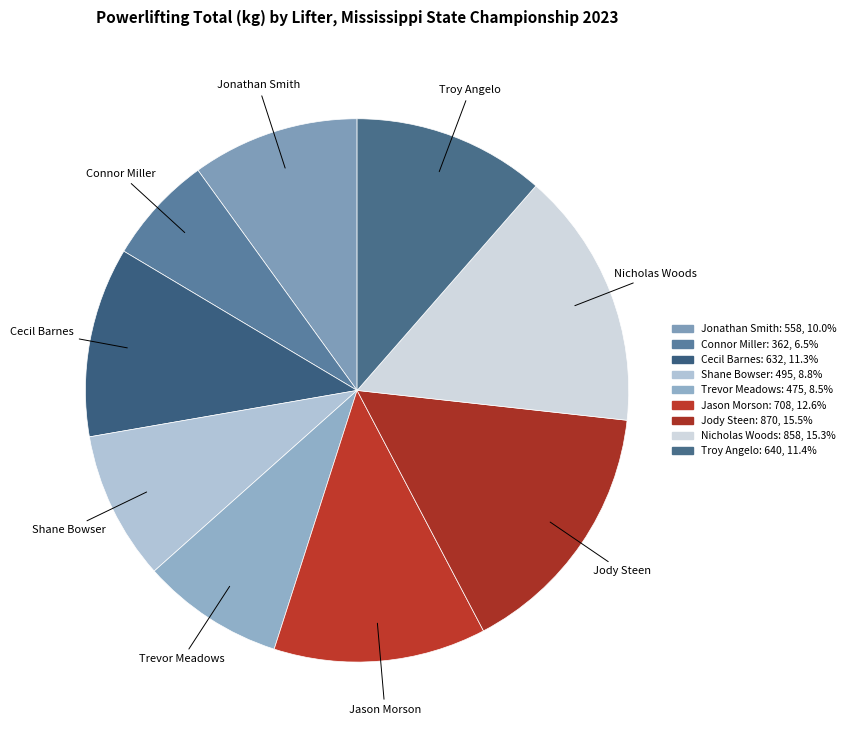

The Troy Angelo slice represents 19% of the pie. True or false?

False